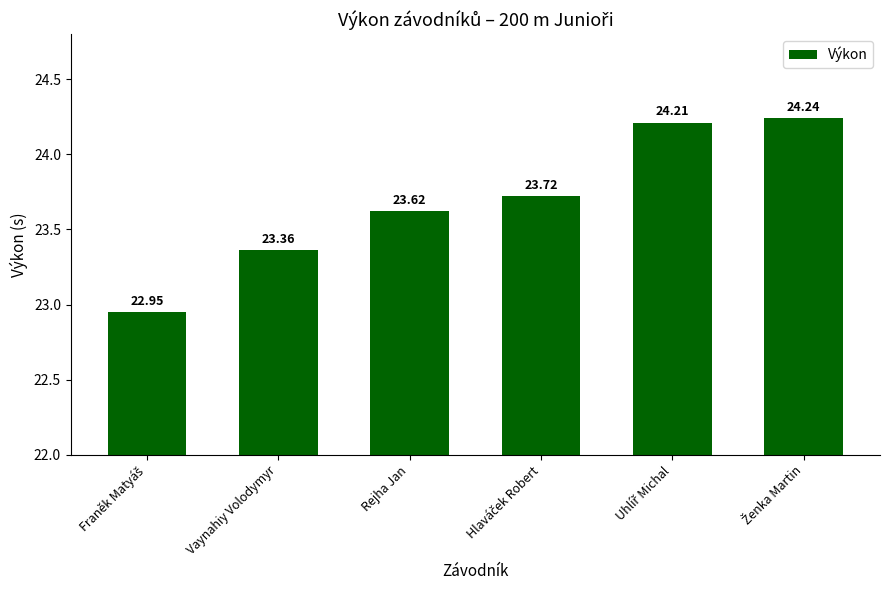

What is the ratio of the value at Vaynahiy Volodymyr to the value at Rejha Jan?

1.0